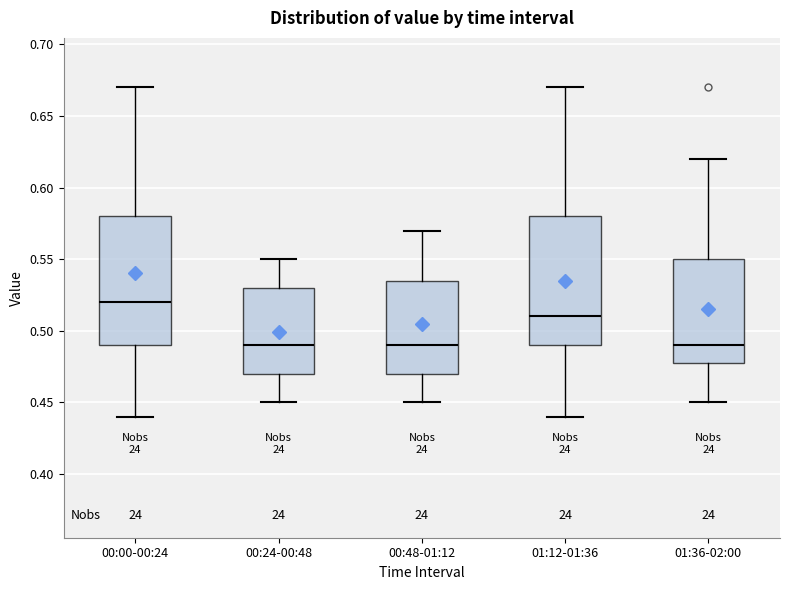

Reading left to right, read every box against the y-axis: the position of its median line, the range the box covers, and the ends of its whiskers. The values are not printed on the chart, so give them approximately, as read against the axis.

00:00-00:24: median 0.520, box 0.490 to 0.580, whiskers 0.440 to 0.670
00:24-00:48: median 0.490, box 0.470 to 0.530, whiskers 0.450 to 0.550
00:48-01:12: median 0.490, box 0.470 to 0.535, whiskers 0.450 to 0.570
01:12-01:36: median 0.510, box 0.490 to 0.580, whiskers 0.440 to 0.670
01:36-02:00: median 0.490, box 0.480 to 0.550, whiskers 0.450 to 0.620